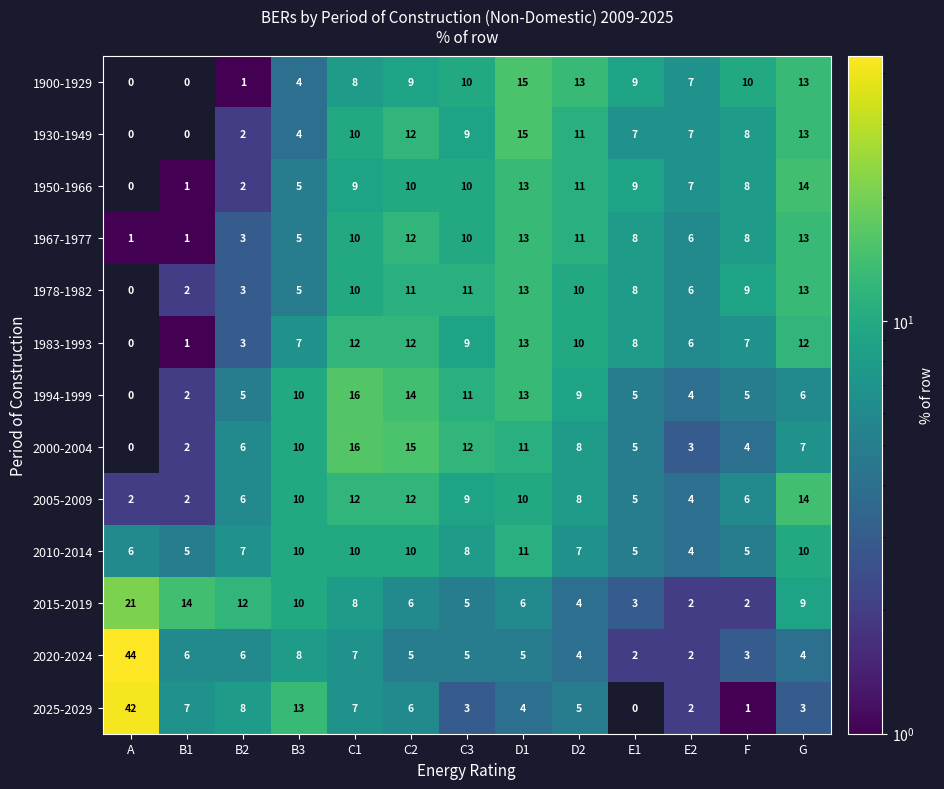

Is it true that 1950-1966 equals 9 at C1?

True